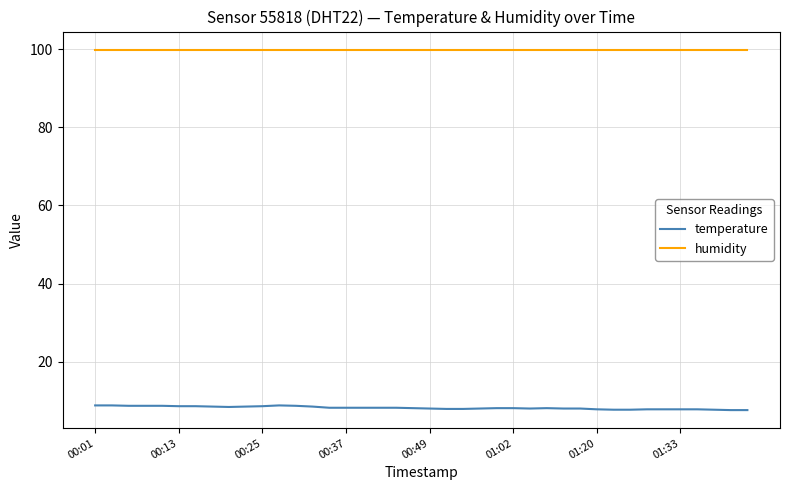

At how many categories does at least one series exceed 79?

40